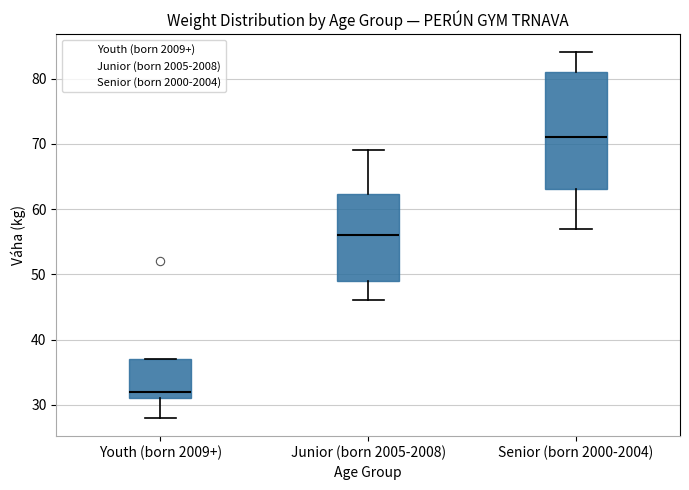

Which box has the highest median line?

Senior (born 2000-2004)